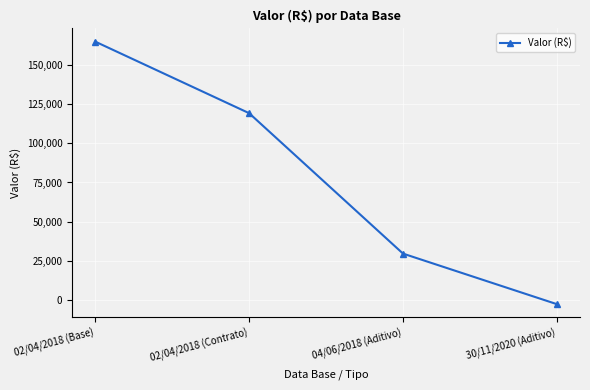

At which label is the value closest to 81104?

02/04/2018 (Contrato)